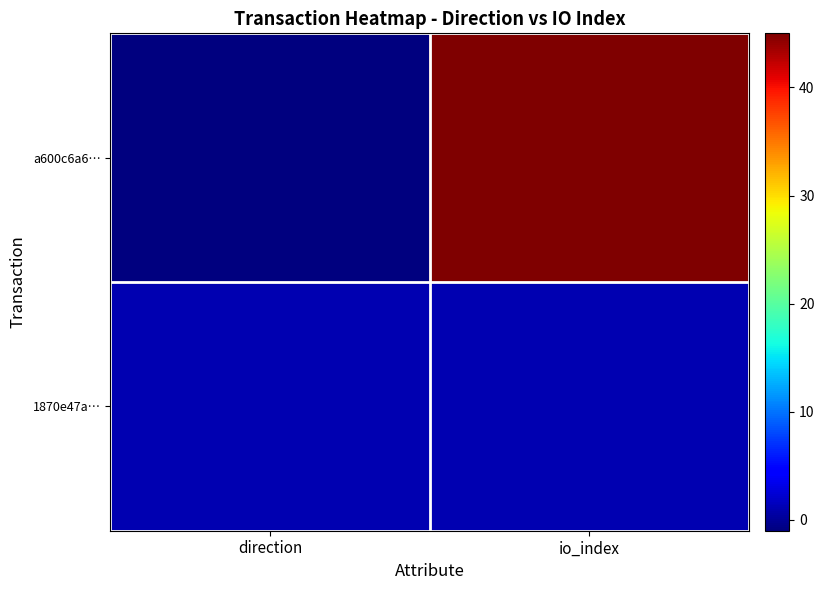

Rank the series by their average value, from lowest to highest.

1870e47a…, a600c6a6…